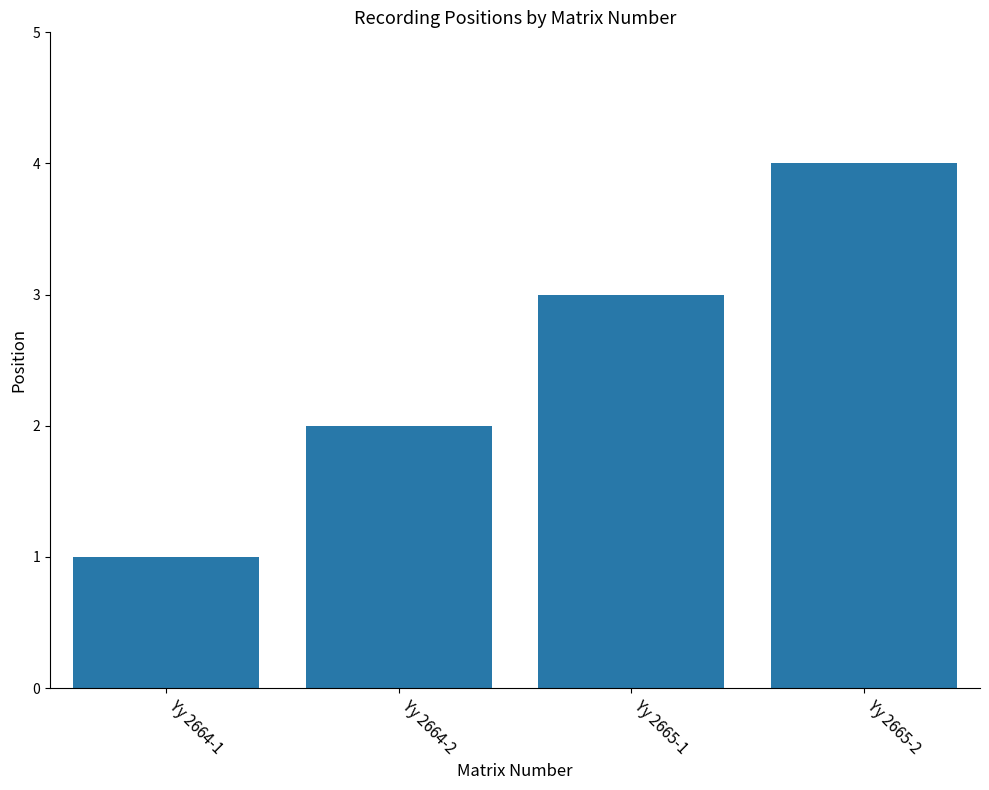

How many values are between 2 and 4?

3